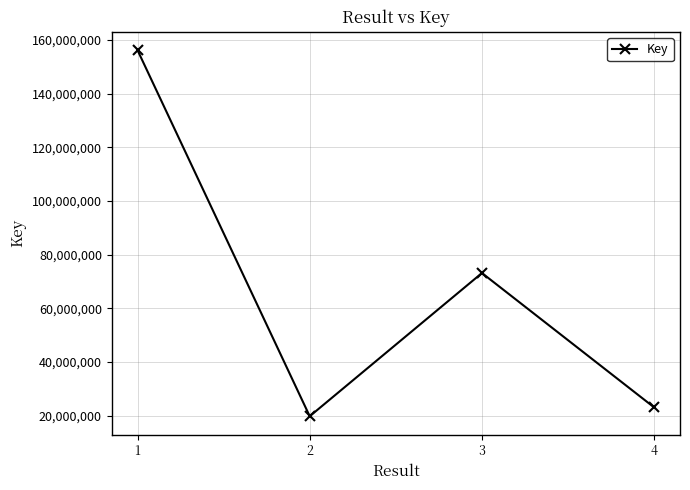

What is the maximum value shown in the chart?

156227810